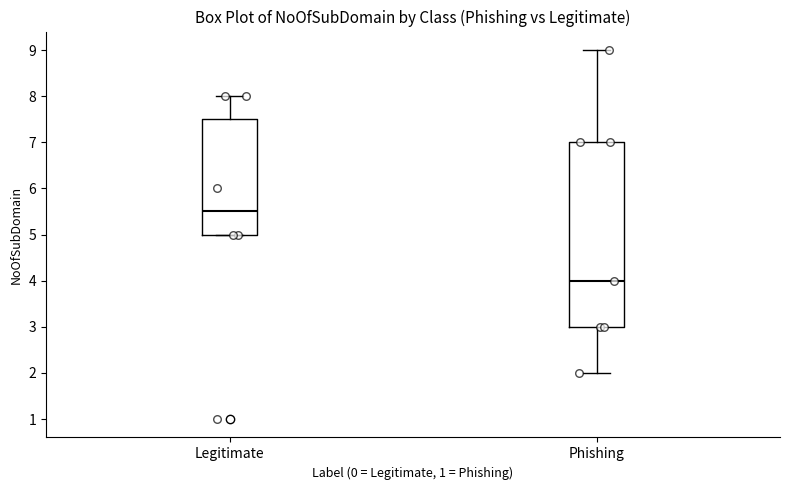

Which box's median line is the highest?

Legitimate